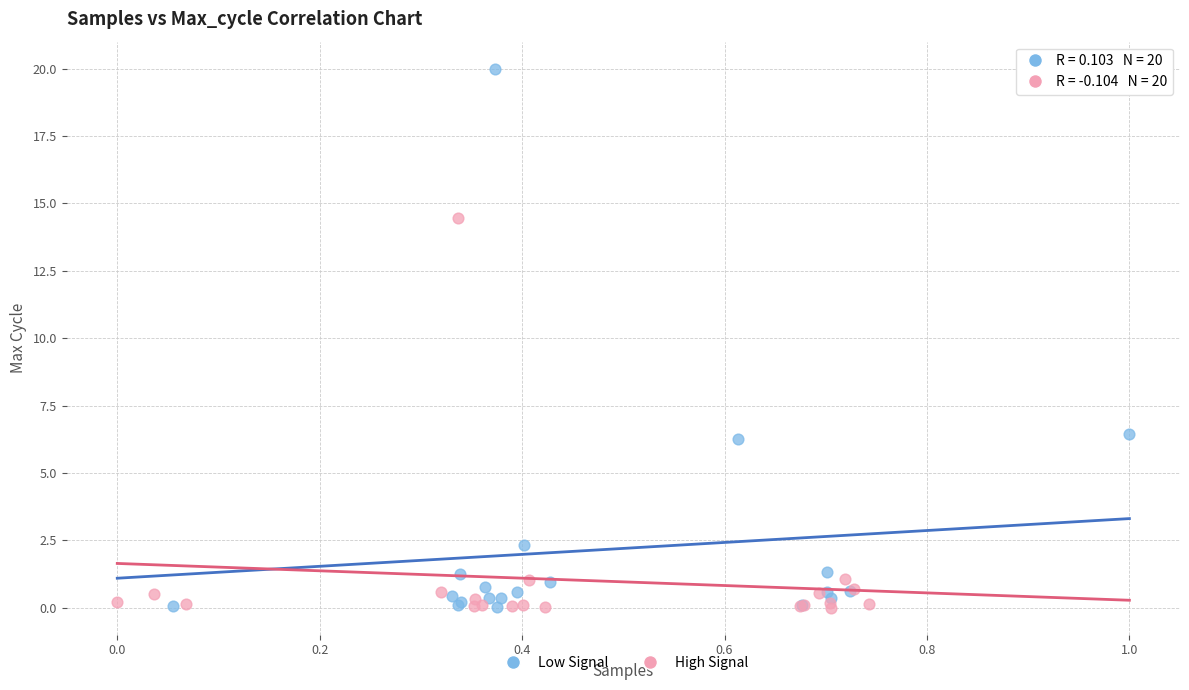

Which series has the largest Y range (max minus min)?

Low Signal